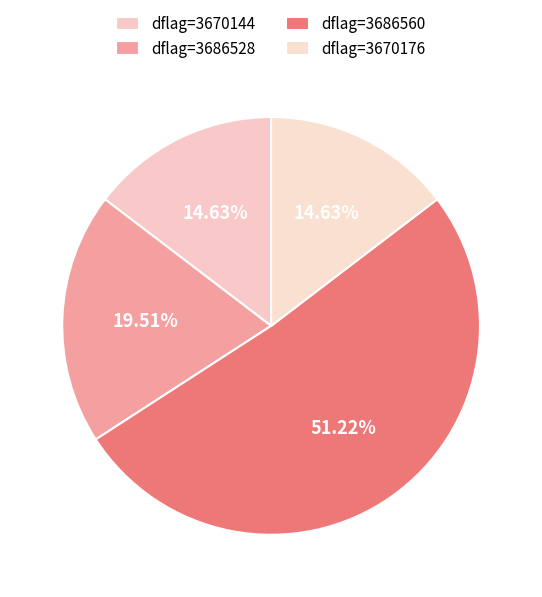

How many segments does this pie chart have?

4